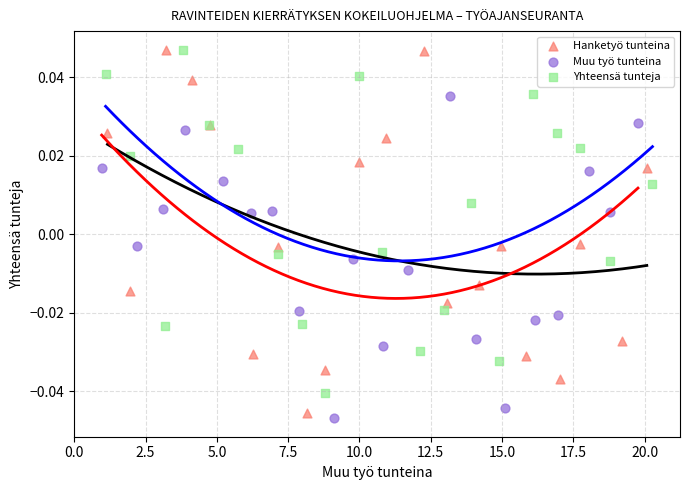

Which series has the largest Y range (max minus min)?

Hanketyö tunteina